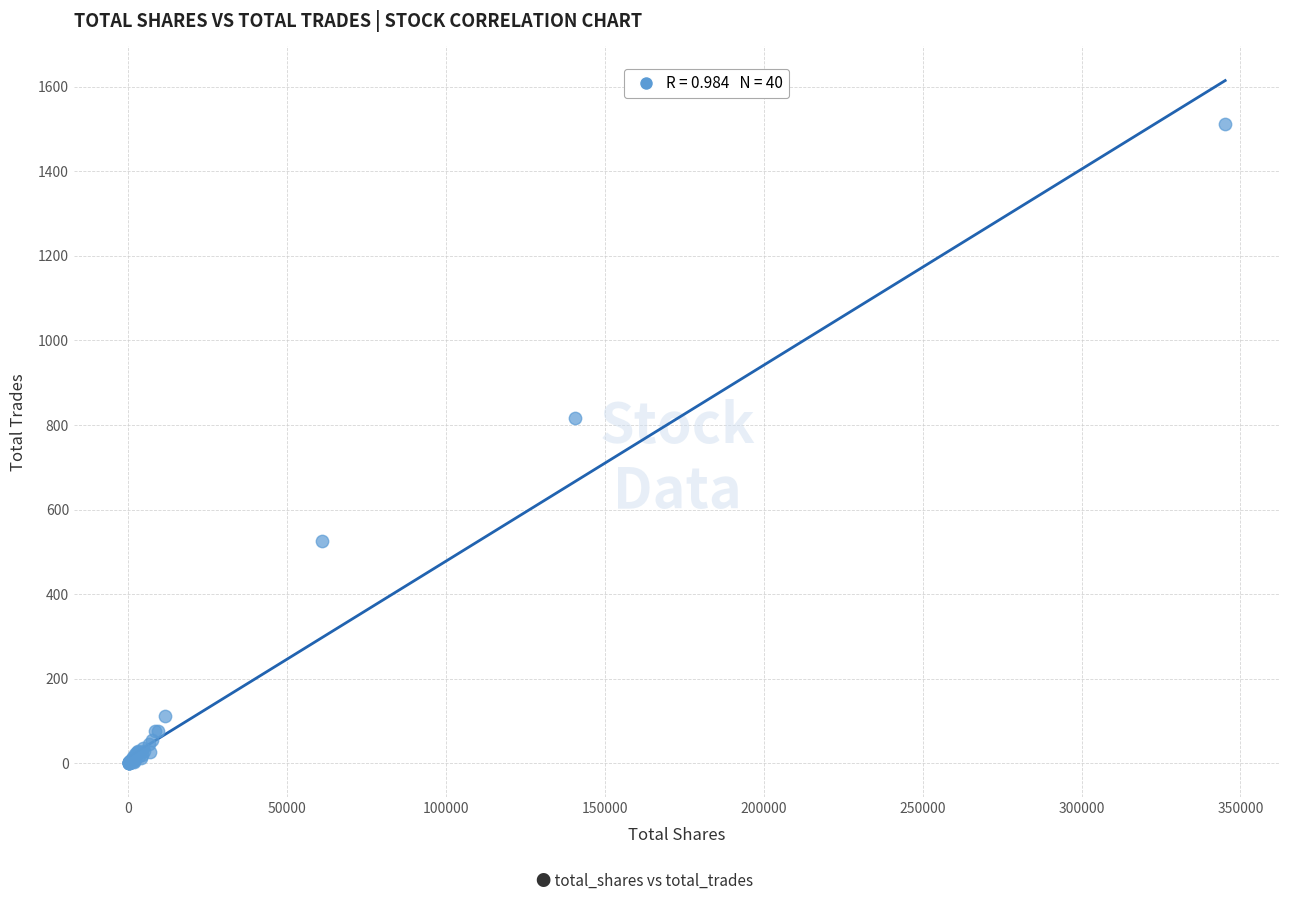

What Y value in the scatter plot is closest to 756?

817